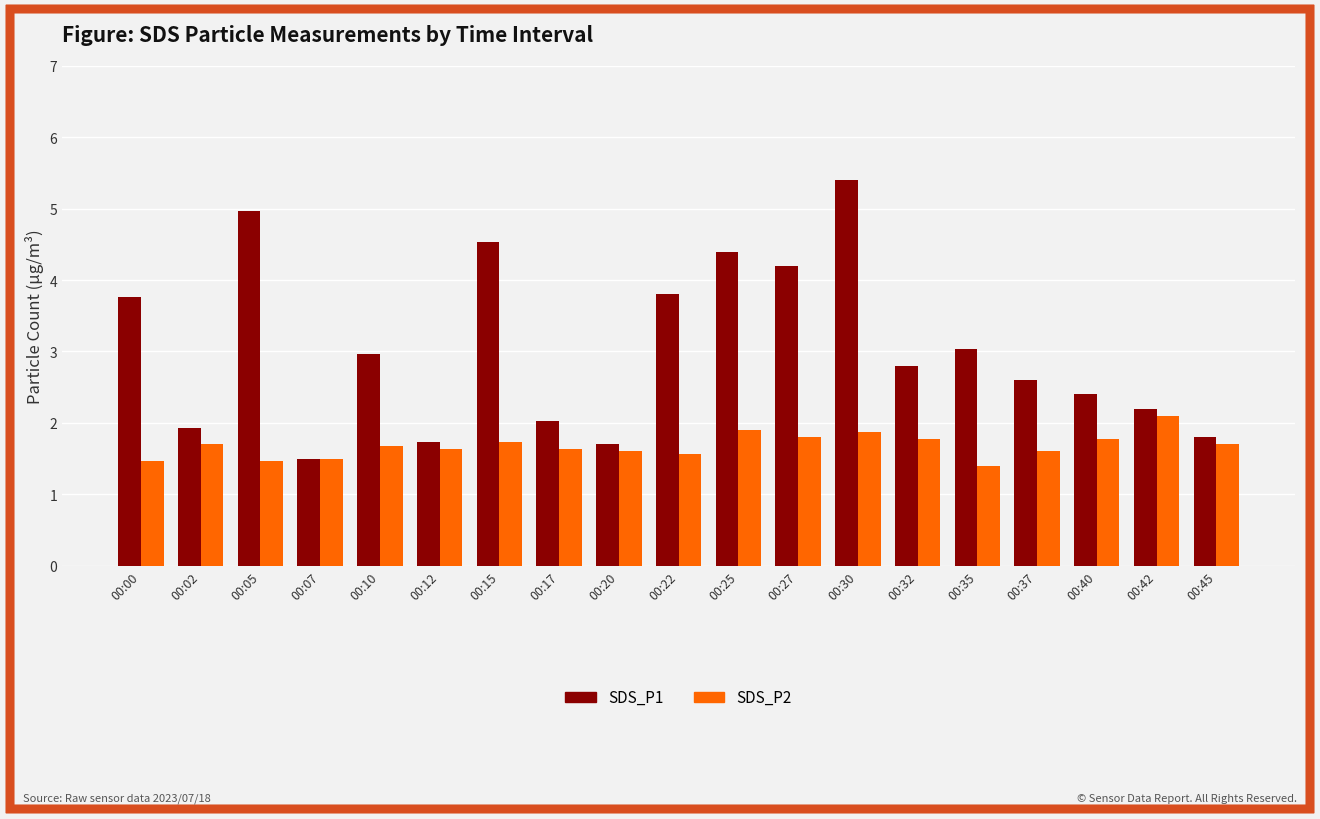

How many bars are there in each group?

2